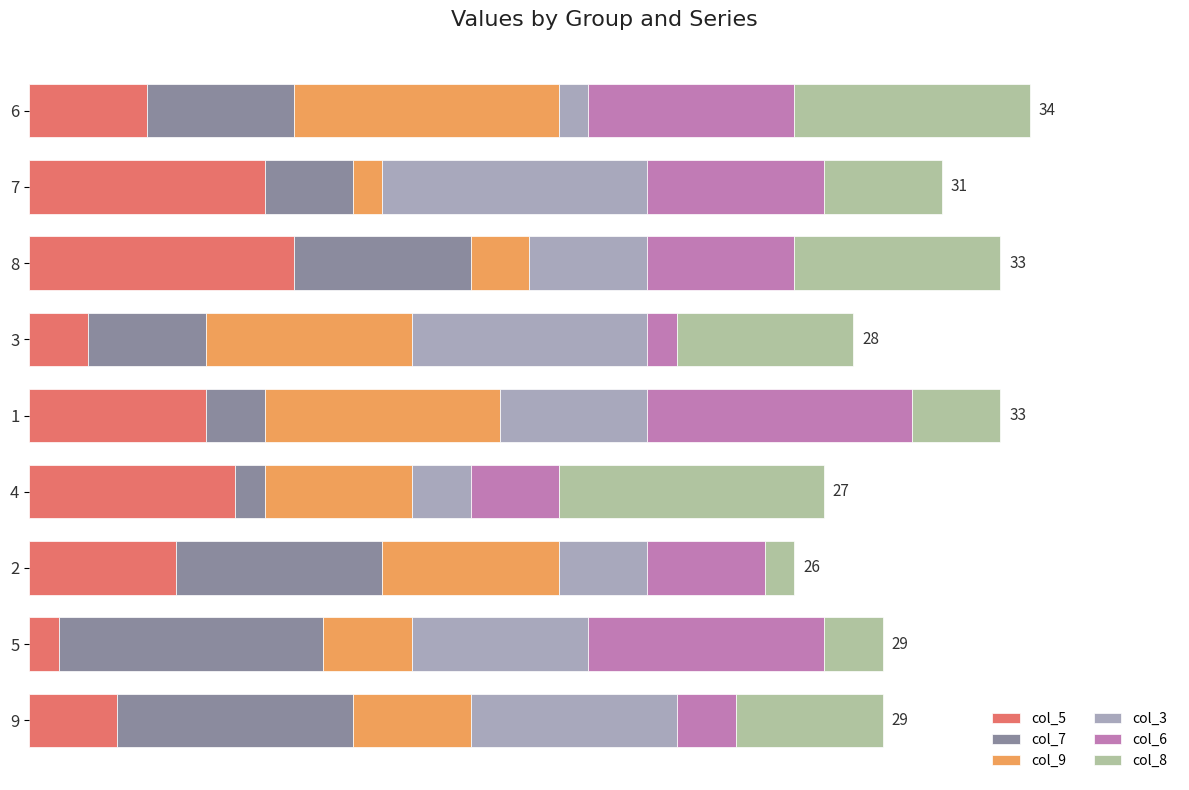

What are all the series names shown in the legend?

col_5, col_7, col_9, col_3, col_6, col_8